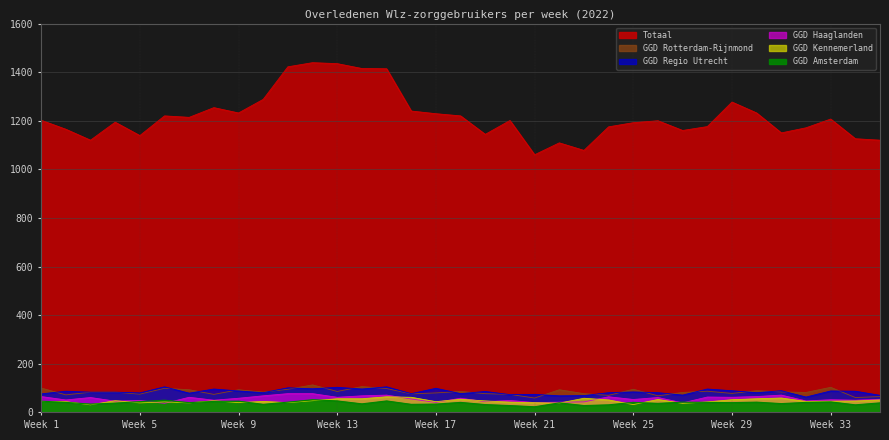

How many lines are shown in the chart?

6